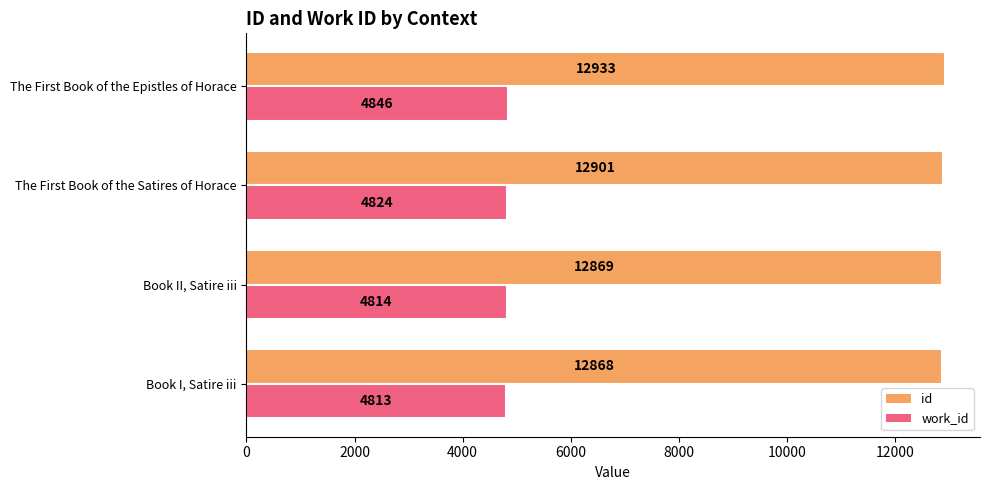

What is the difference between the second highest and second lowest values in the id series?

32